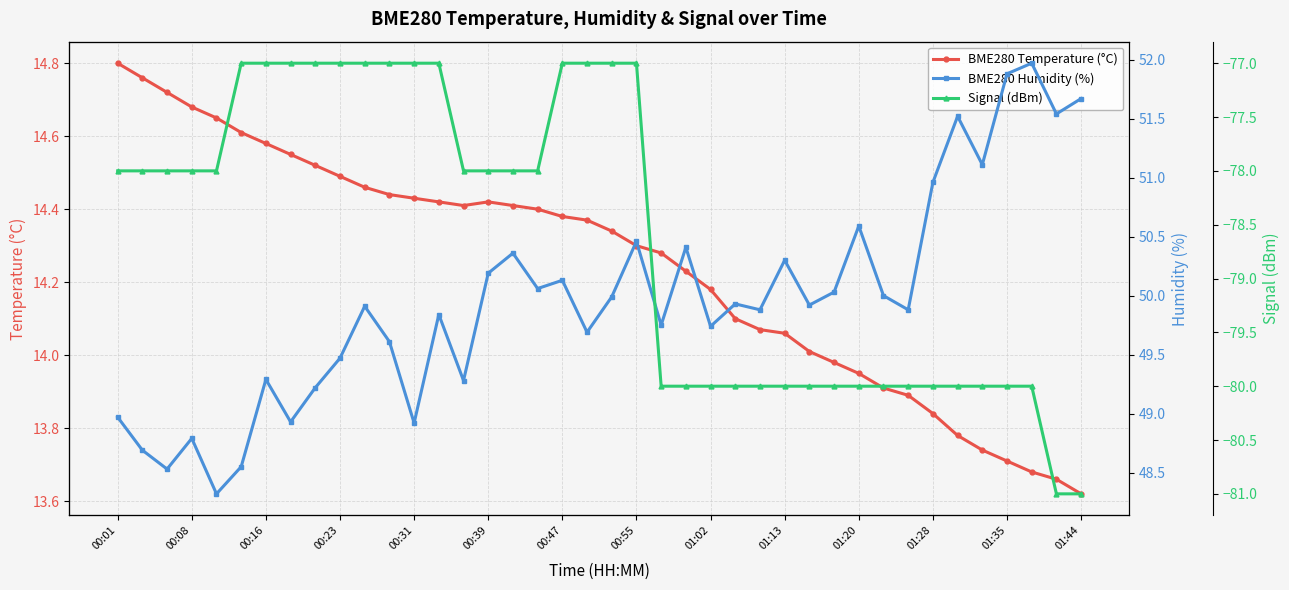

At how many categories does at least one series exceed -48?

40